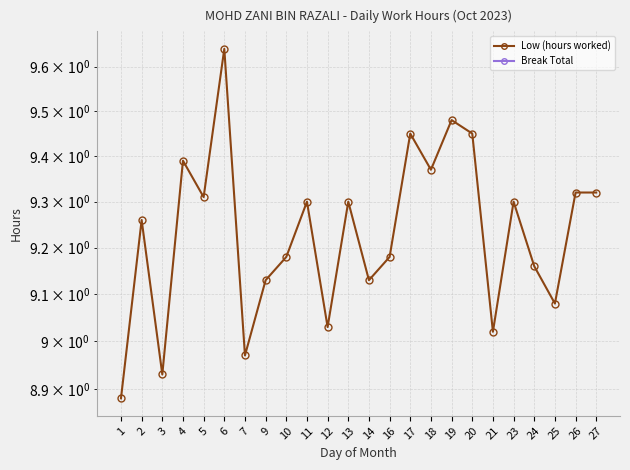

List the labels in order of Low (hours worked) value, largest first.

6, 19, 17, 20, 4, 18, 26, 27, 5, 11, 13, 23, 2, 10, 16, 24, 9, 14, 25, 12, 21, 7, 3, 1